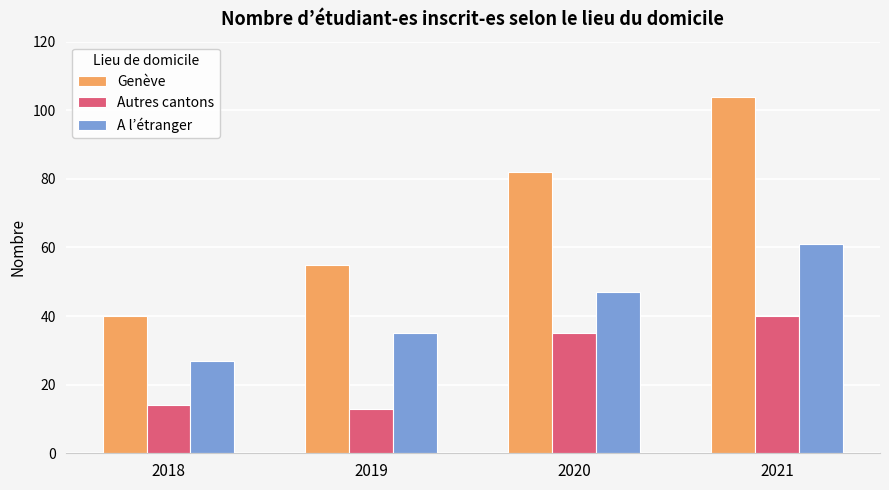

What is the sum of all Genève values?

281